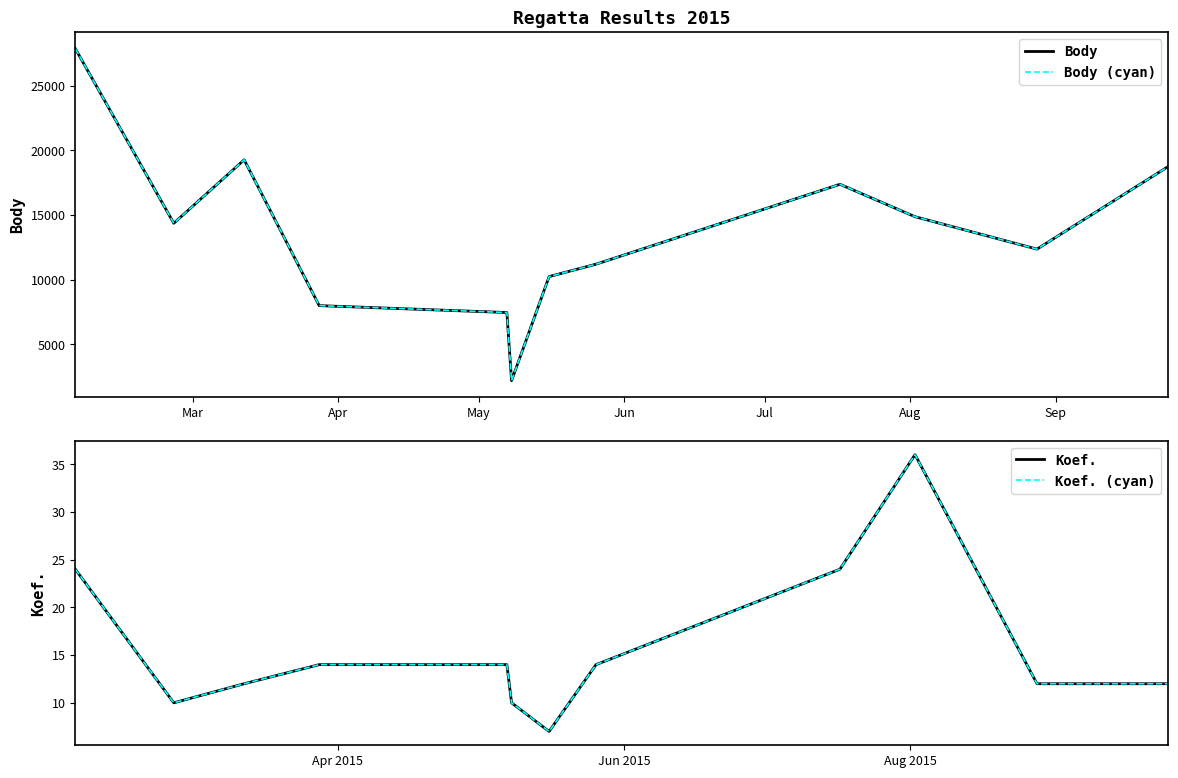

Which series has the widest spread of values?

Body